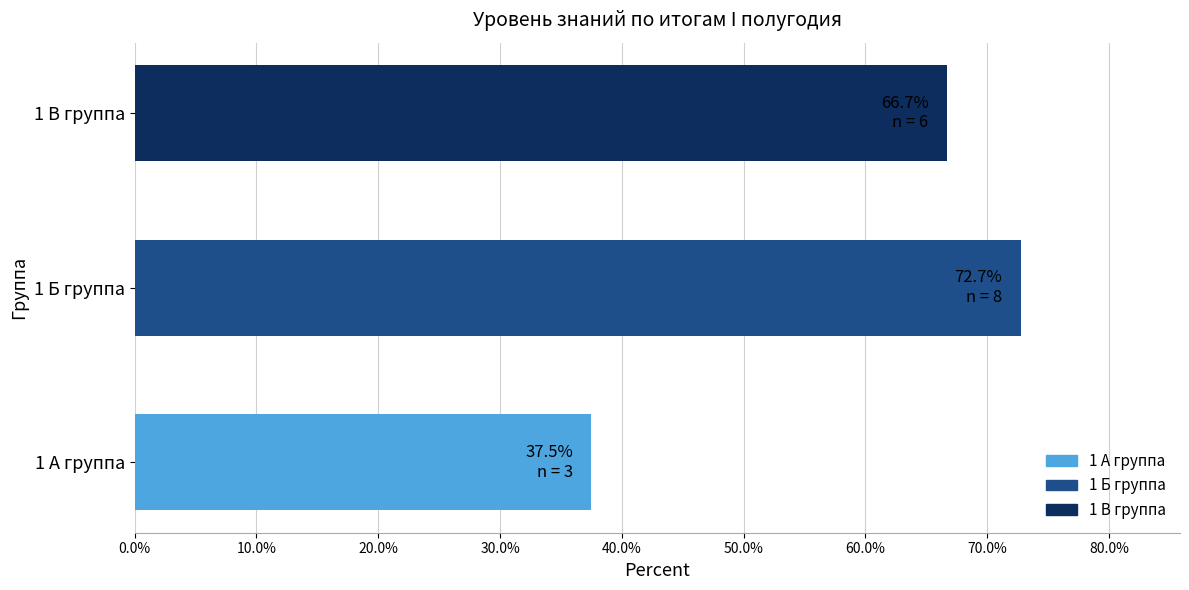

Reading bottom to top, list all the values displayed in this chart.

37.5	72.7	66.7